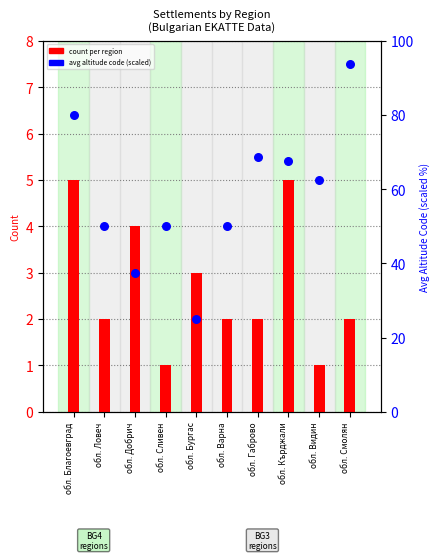

What is the total value across all series at обл. Кърджали?

72.5